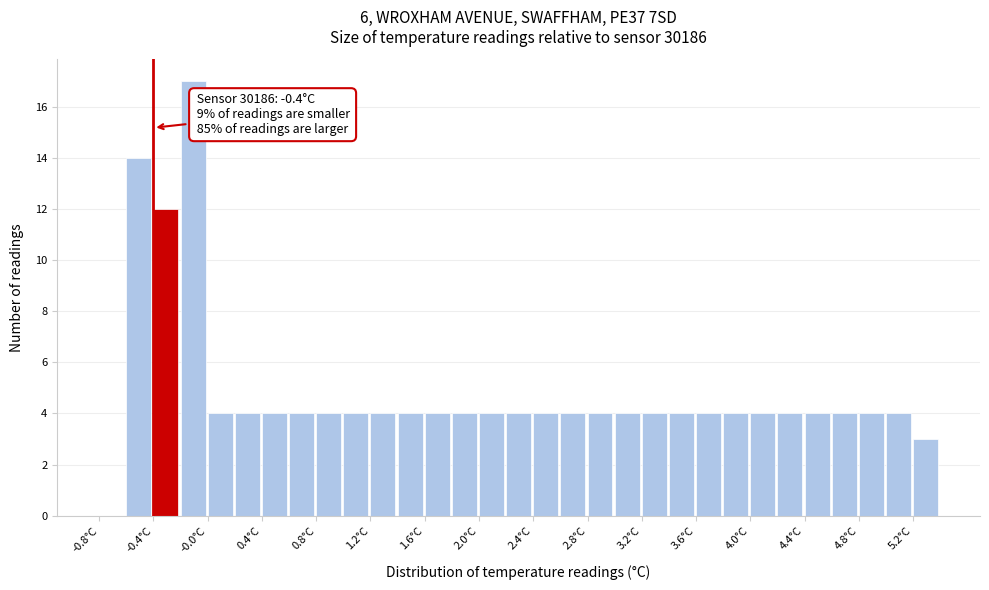

Which range on the x-axis has the tallest bar?

-0.2 to 0.0